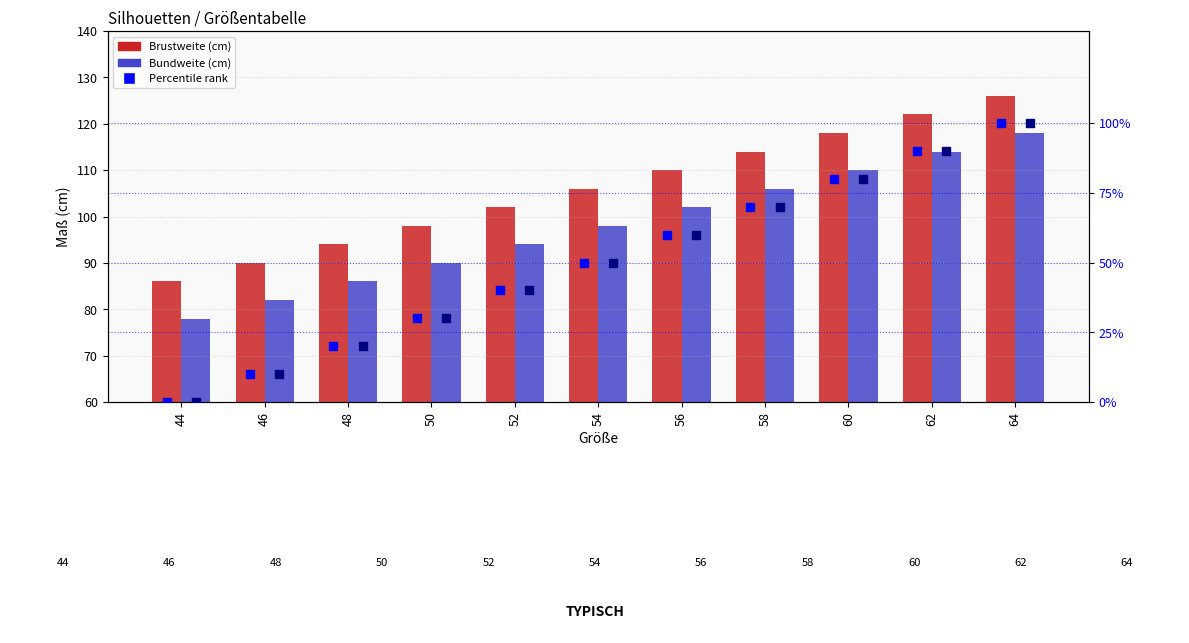

Which series reaches the maximum Y coordinate?

Brustweite